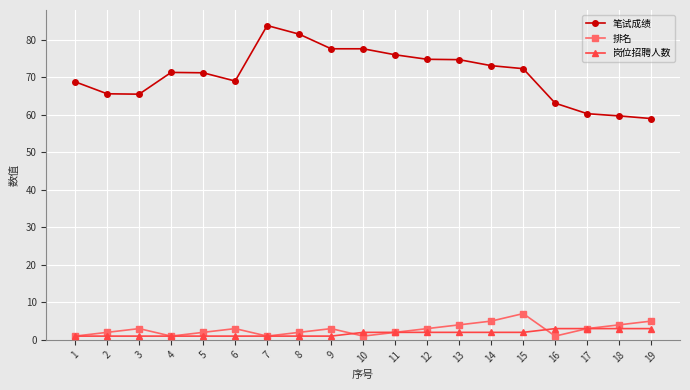

How many lines are shown in the chart?

3